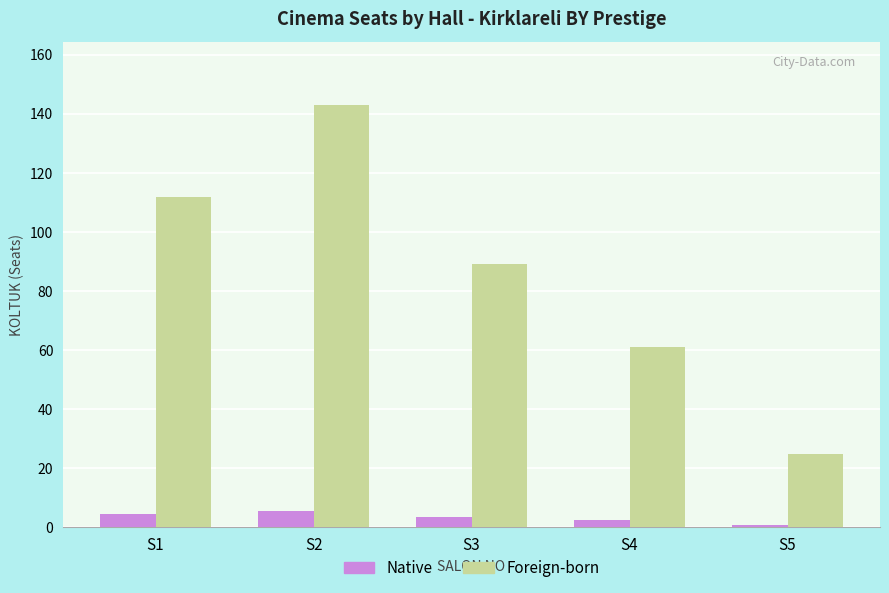

How many bars are there in total?

10